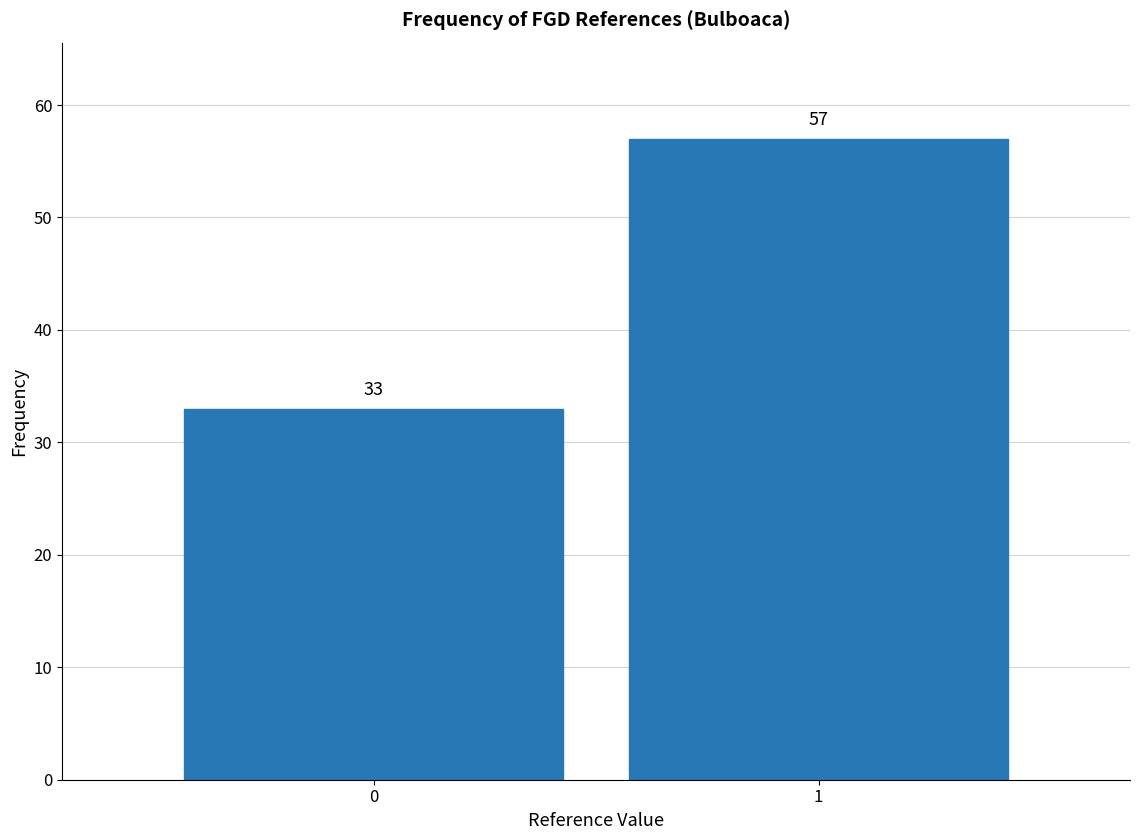

Reading right to left, extract all data points from this chart.

57	33